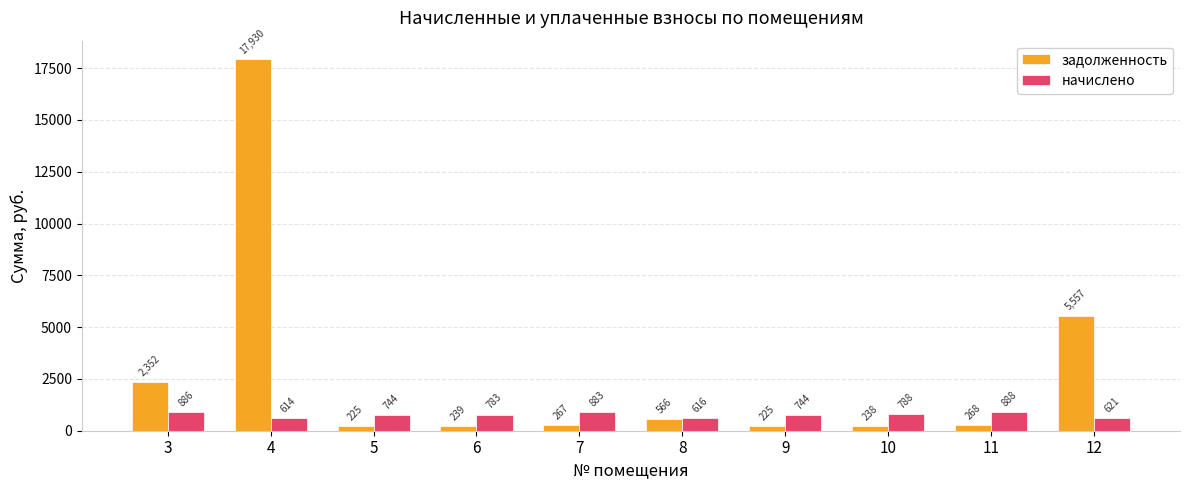

What is the highest value of the задолженность series?

17929.6